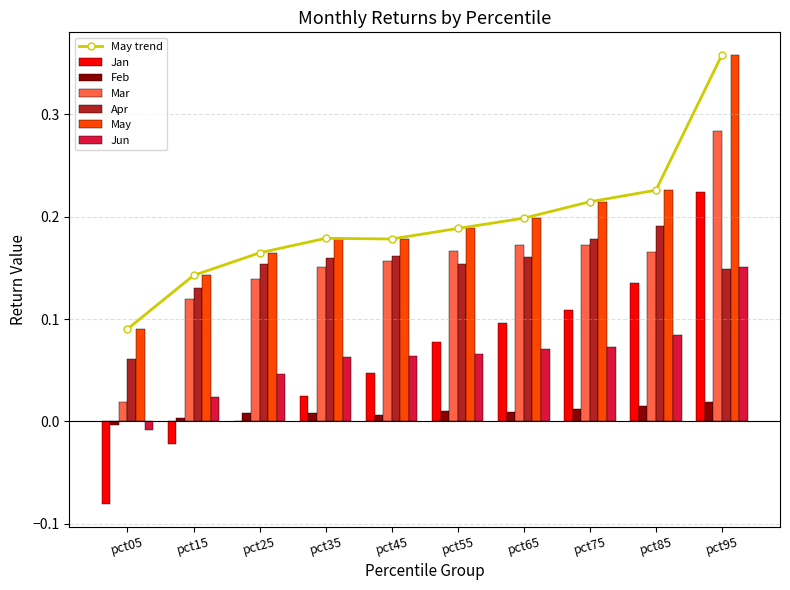

True or false: Jun has a value of 0.0 at pct15.

True